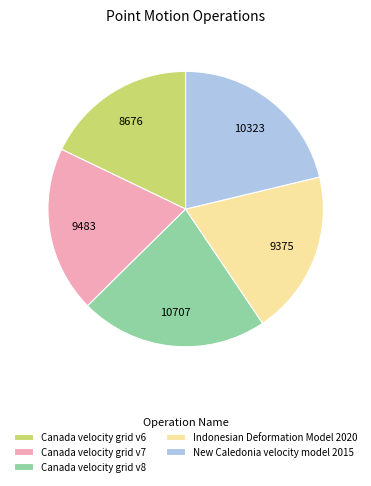

True or false: New Caledonia velocity model 2015 accounts for 27% of the total.

False